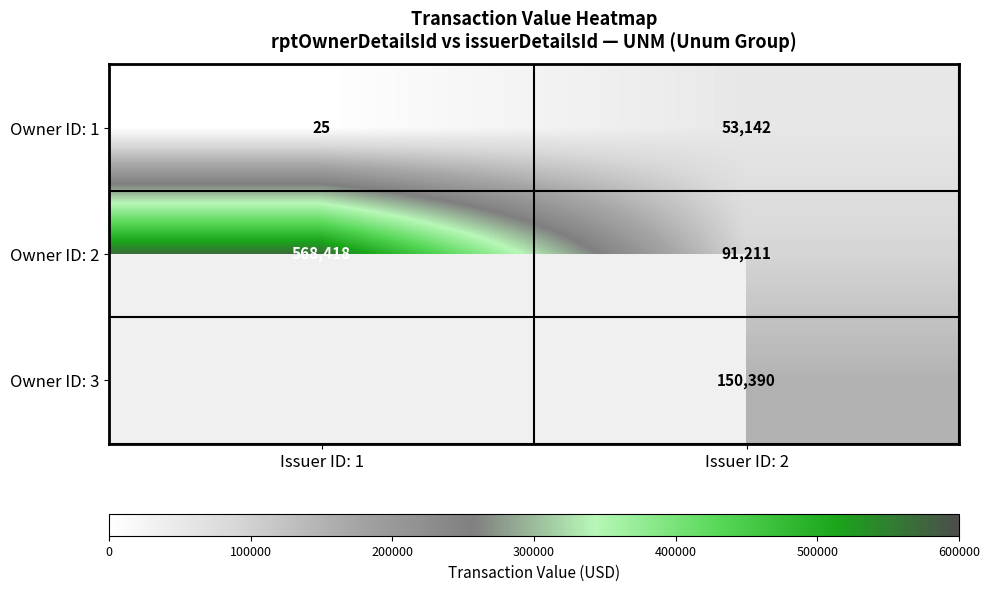

What is the difference between the highest and lowest values at Issuer ID: 2?

97248